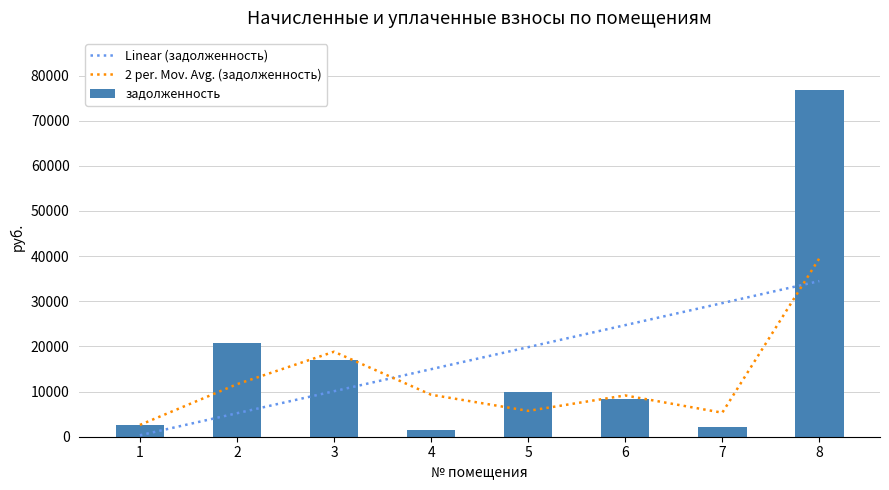

List the series in order of their peak value, highest first.

задолженность, 2 per. Mov. Avg. (задолженность), Linear (задолженность)